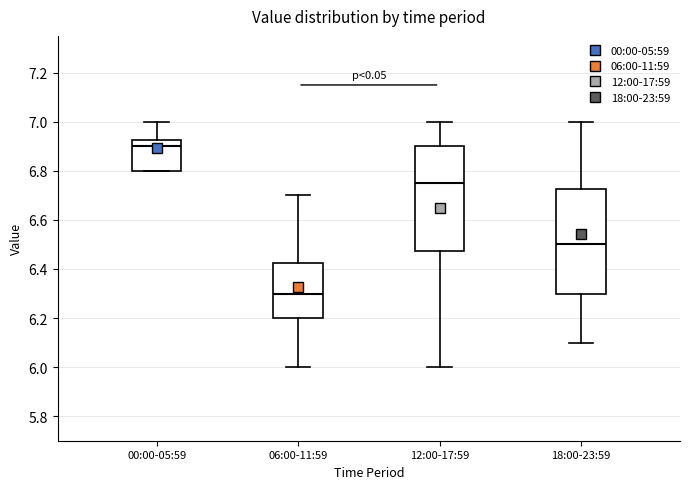

Reading left to right, read every box against the y-axis: the position of its median line, the range the box covers, and the ends of its whiskers. The values are not printed on the chart, so give them approximately, as read against the axis.

00:00-05:59: median 6.90, box 6.80 to 6.92, whiskers 6.80 to 7.00
06:00-11:59: median 6.30, box 6.20 to 6.42, whiskers 6.00 to 6.70
12:00-17:59: median 6.76, box 6.48 to 6.90, whiskers 6.00 to 7.00
18:00-23:59: median 6.50, box 6.30 to 6.72, whiskers 6.10 to 7.00